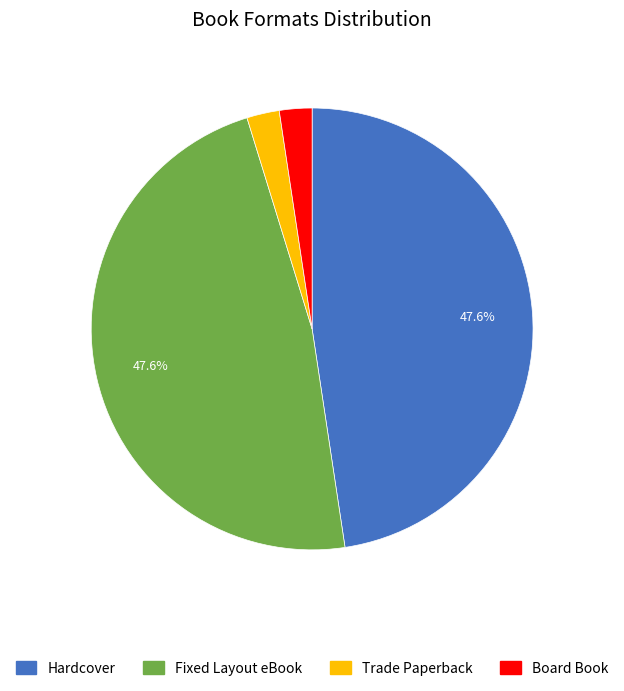

Does any single category account for the majority?

No